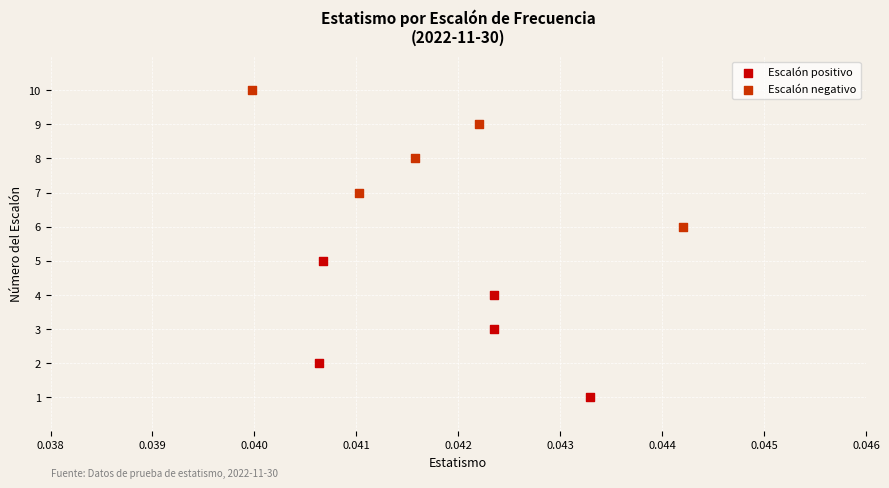

Which series reaches the maximum Y coordinate?

Escalón negativo